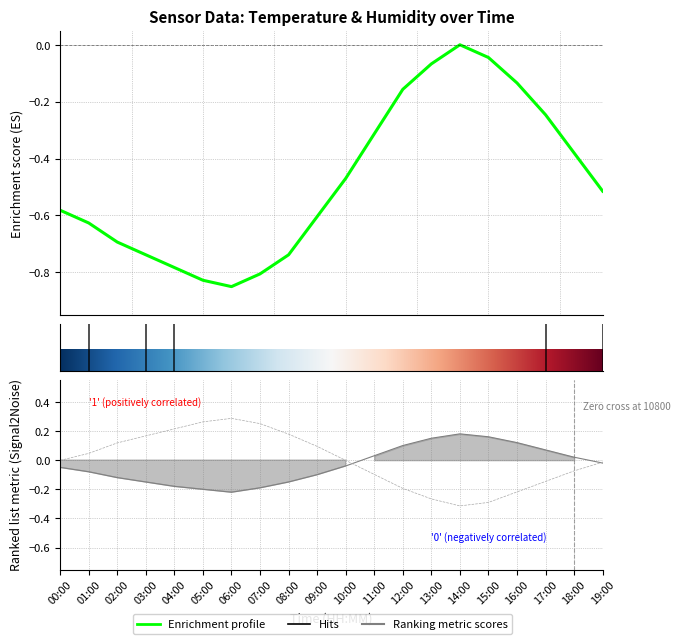

Between 16:00 and 10:00, which is larger?

16:00